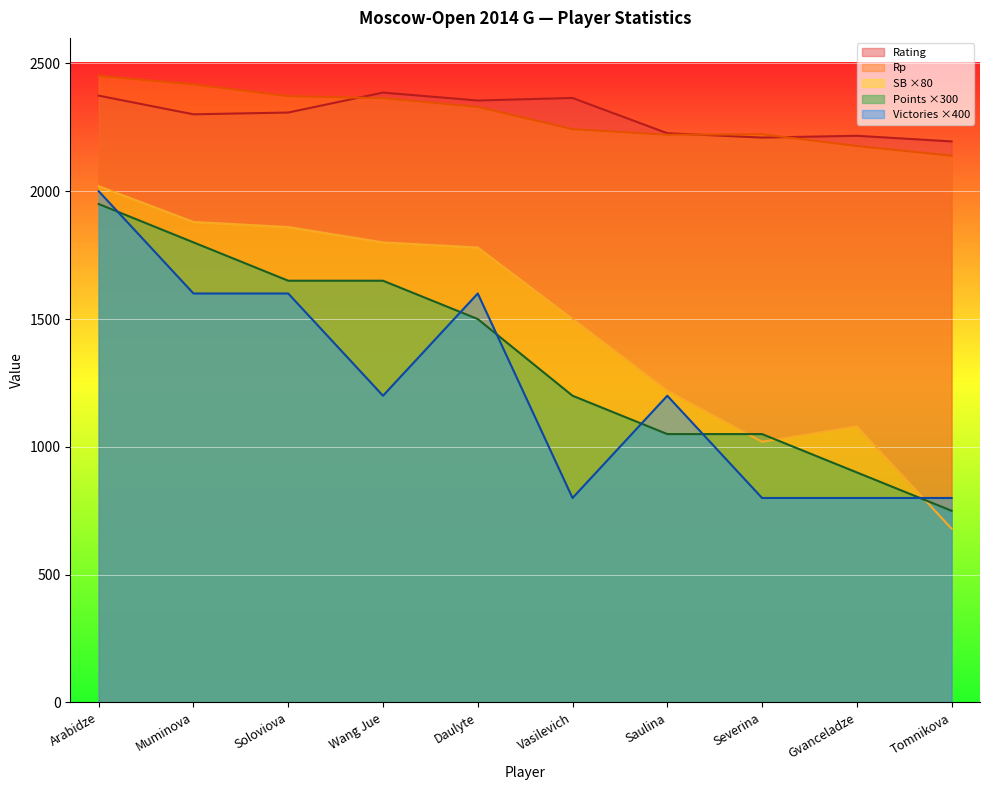

Reading left to right, list all the values displayed in this chart.

Rating: 2374	2301	2308	2386	2355	2365	2227	2210	2217	2195
Points: 1950	1800	1650	1650	1500	1200	1050	1050	900	750
Rp: 2451	2418	2372	2364	2330	2243	2221	2223	2177	2139
SB: 2020	1880	1860	1800	1780	1500	1220	1020	1080	680
Victories: 2000	1600	1600	1200	1600	800	1200	800	800	800